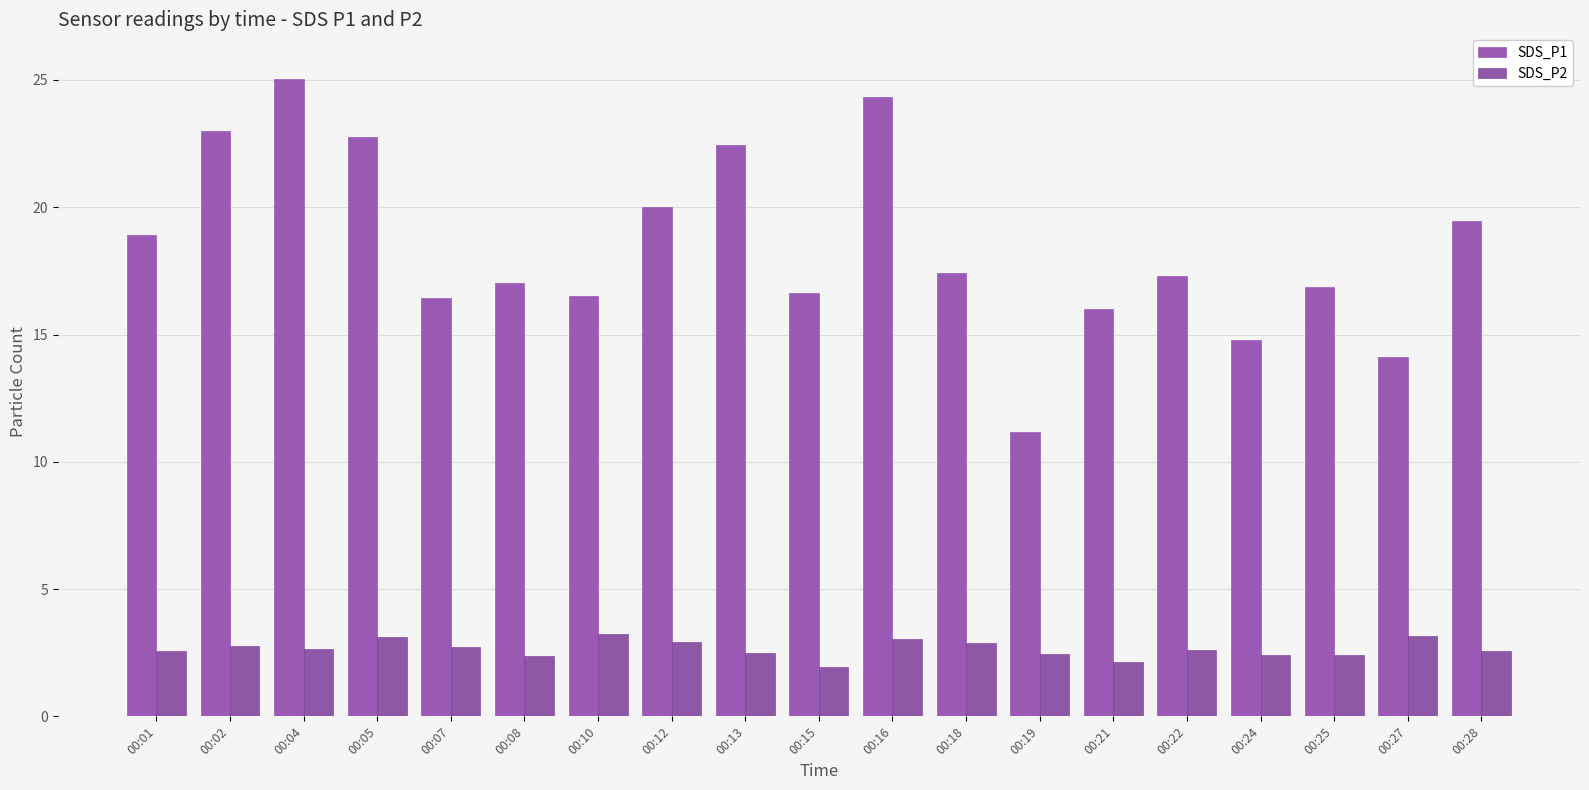

Is the value of SDS_P2 at 00:19 greater than the value of SDS_P1 at 00:04?

No